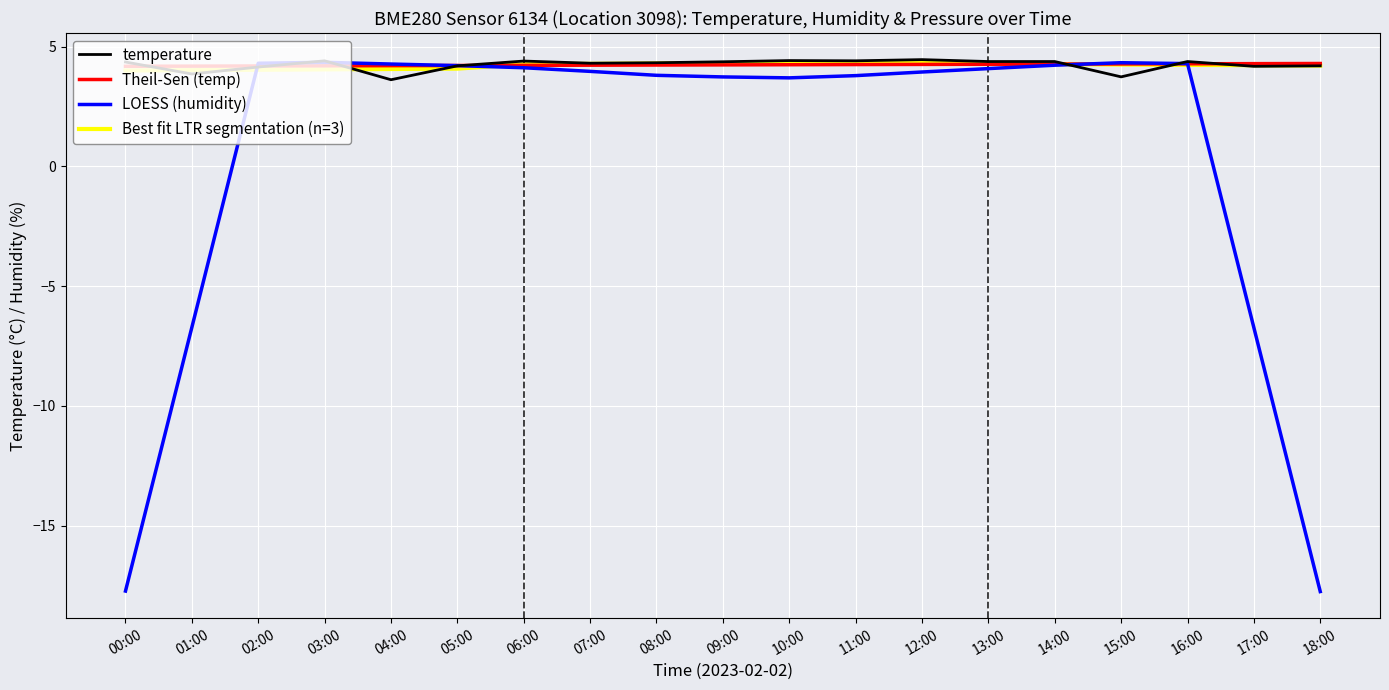

Which series has the largest range (max minus min)?

LOESS (humidity)